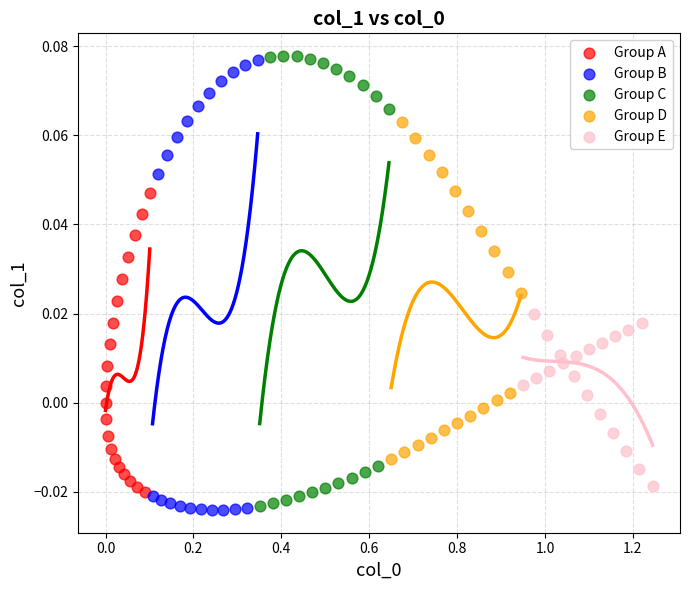

What are all the series names shown in the legend?

Group A, Group B, Group C, Group D, Group E